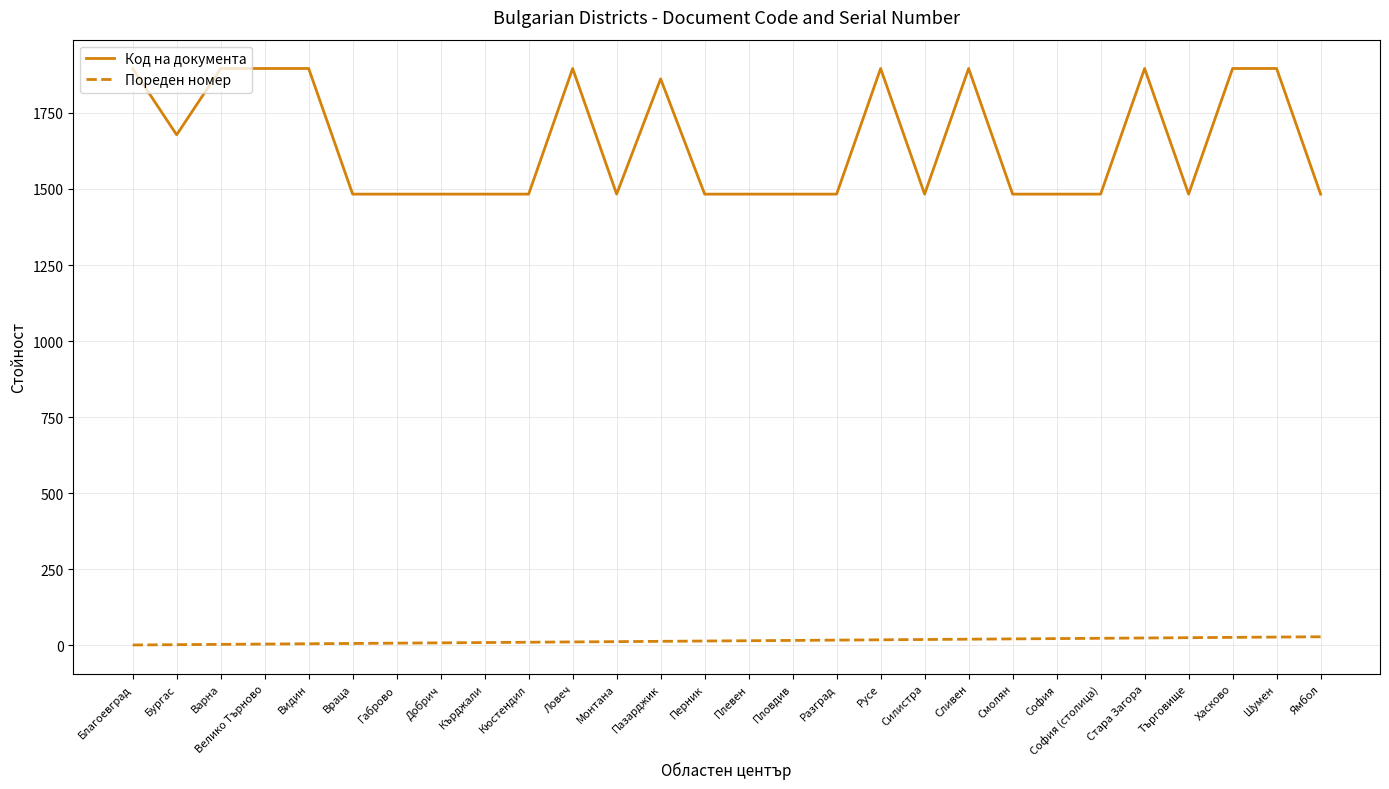

The value of Пореден номер at Враца is 6. True or false?

True